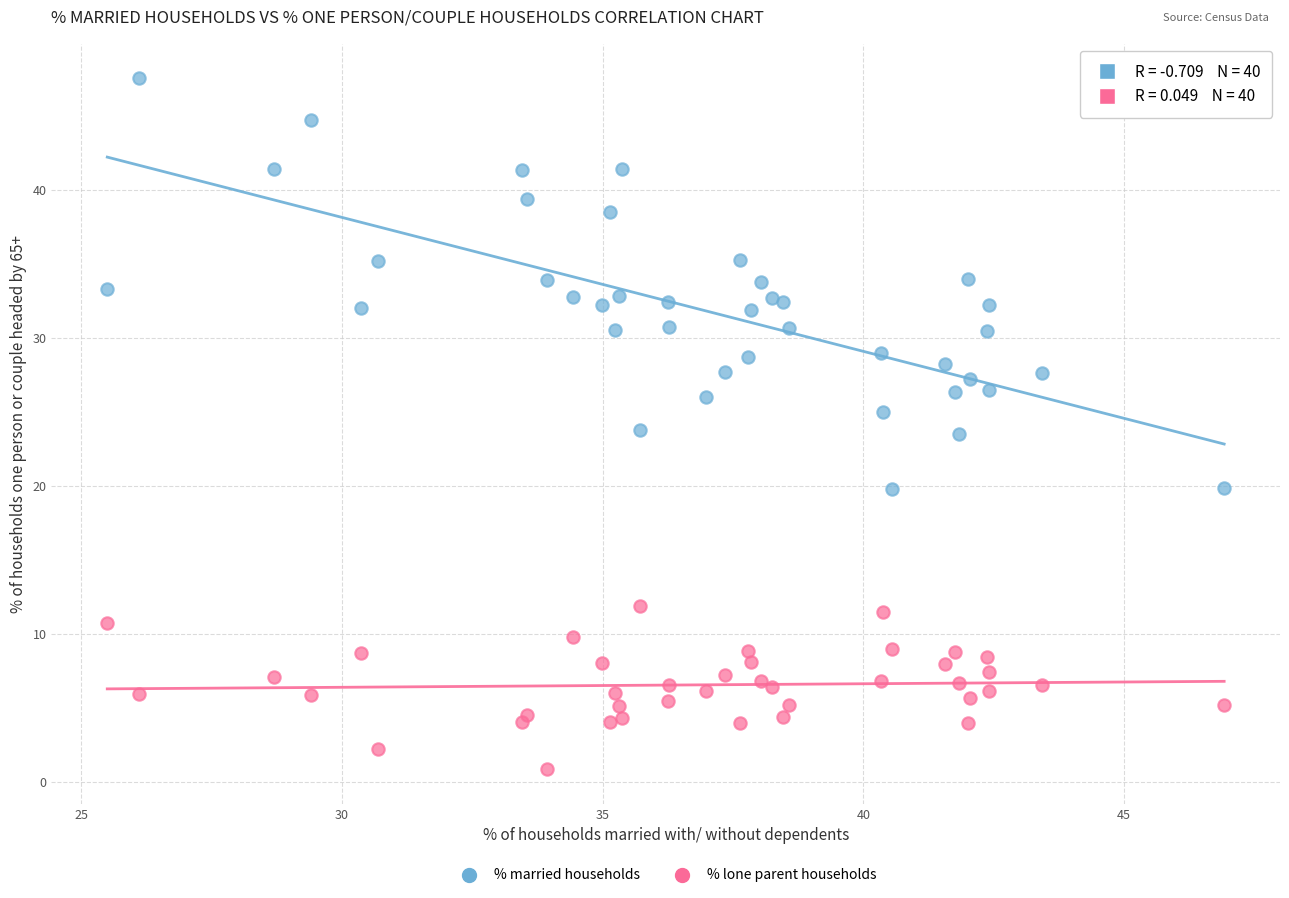

Which series reaches the minimum Y coordinate?

% lone parent households